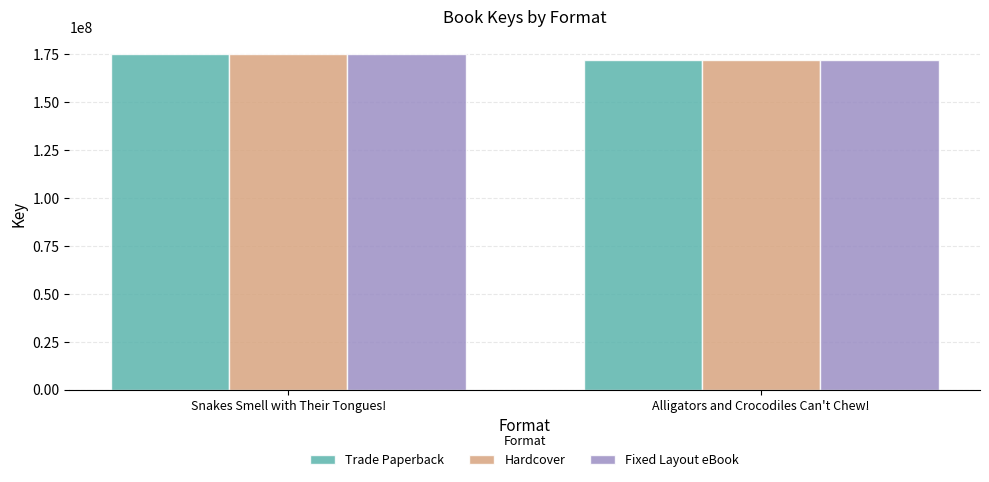

What is the highest value of the Fixed Layout eBook series?

175165663